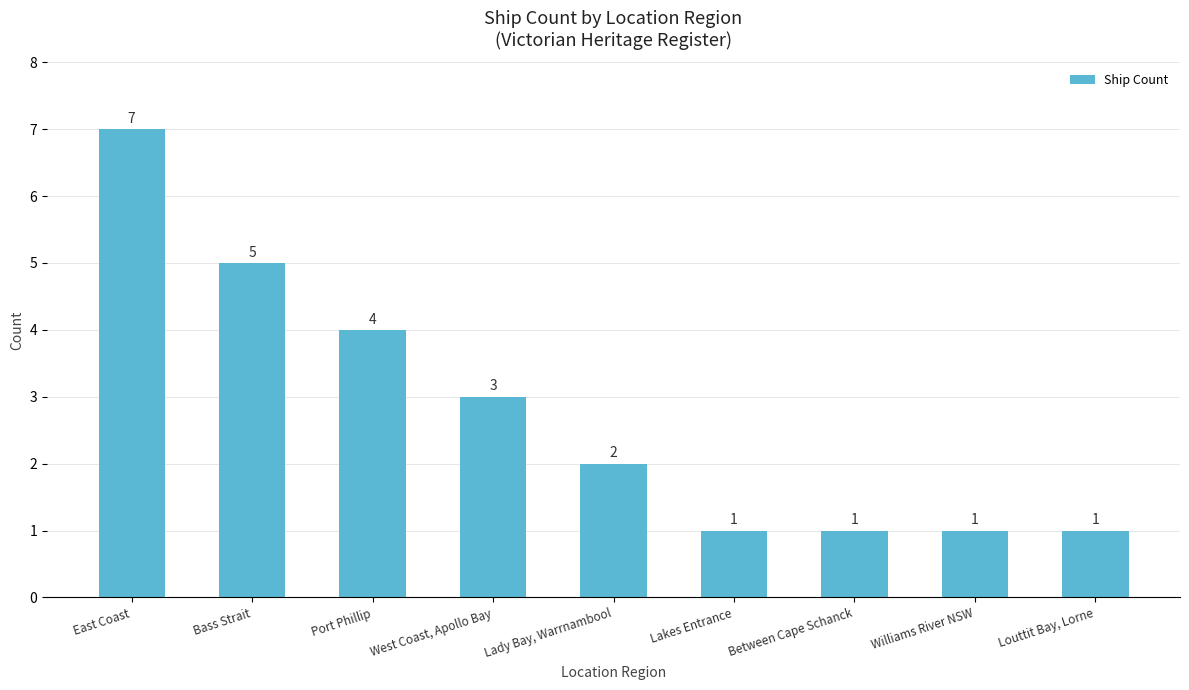

How many categories are shown in the chart?

9